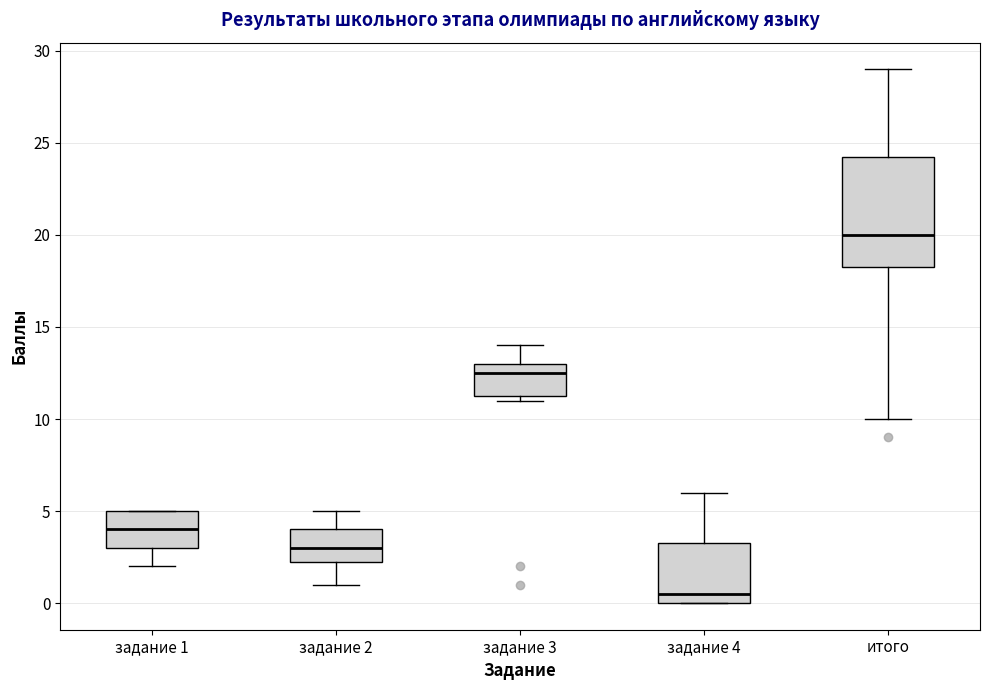

Which box has the lowest median line?

задание 4